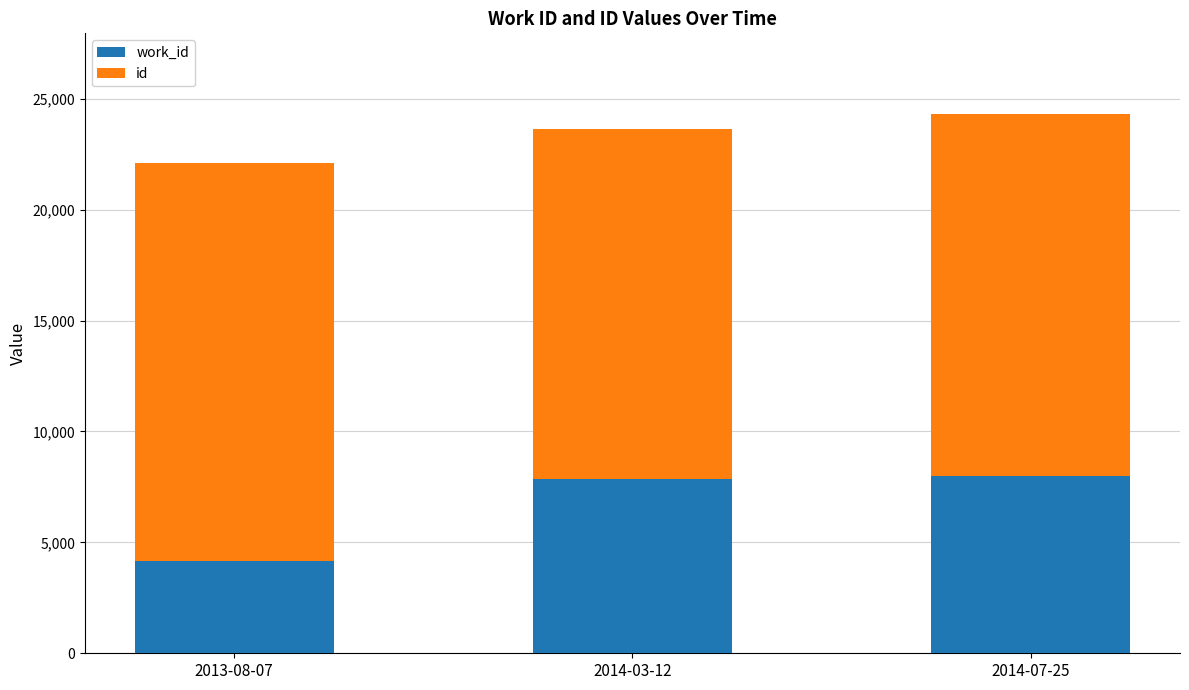

What is the total value across all series at 2014-03-12?

23648